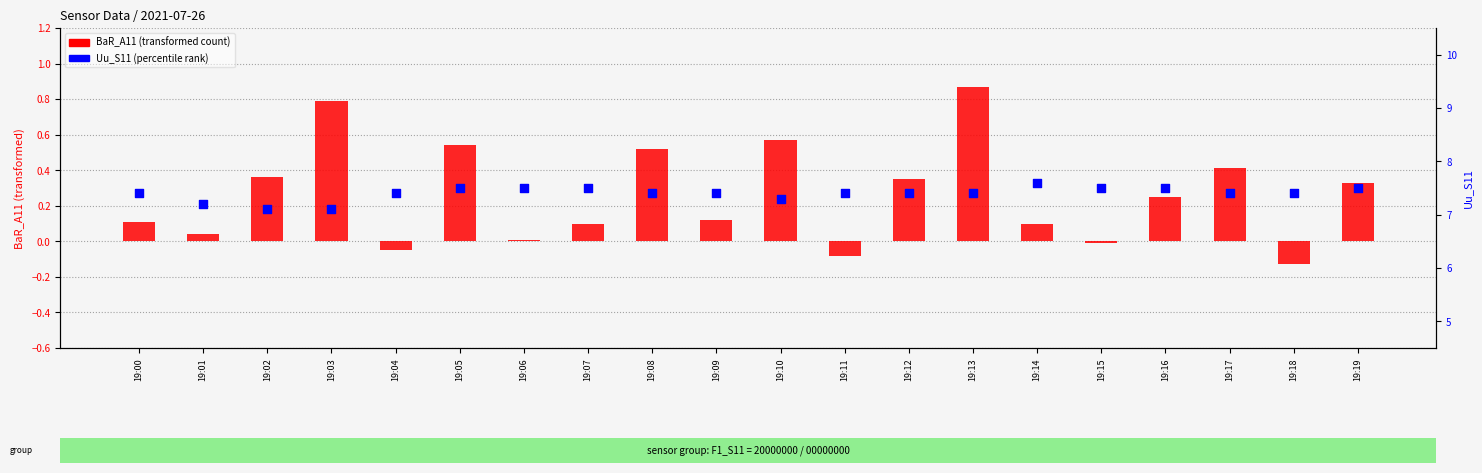

Is the value of Uu_S11 at 19:08 greater than the value of BaR_A11 at 19:11?

Yes